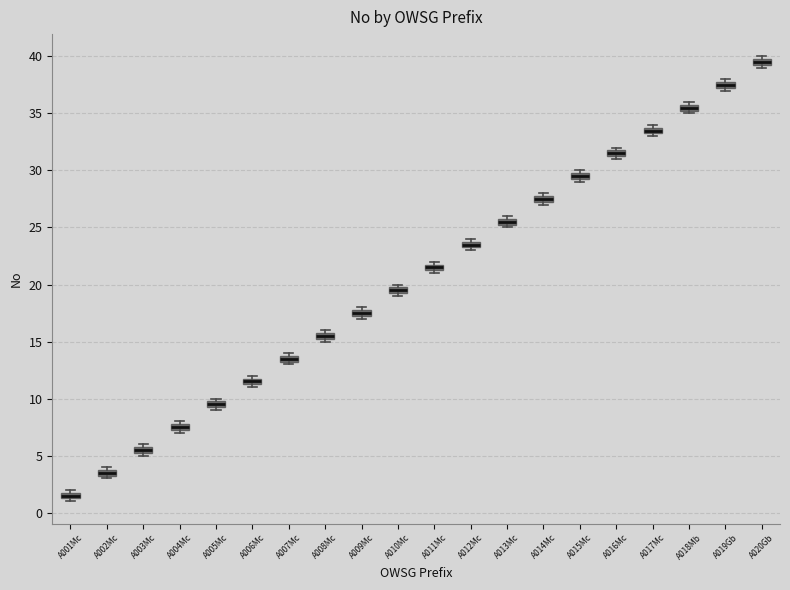

Which box's median line is the highest?

A020Gb